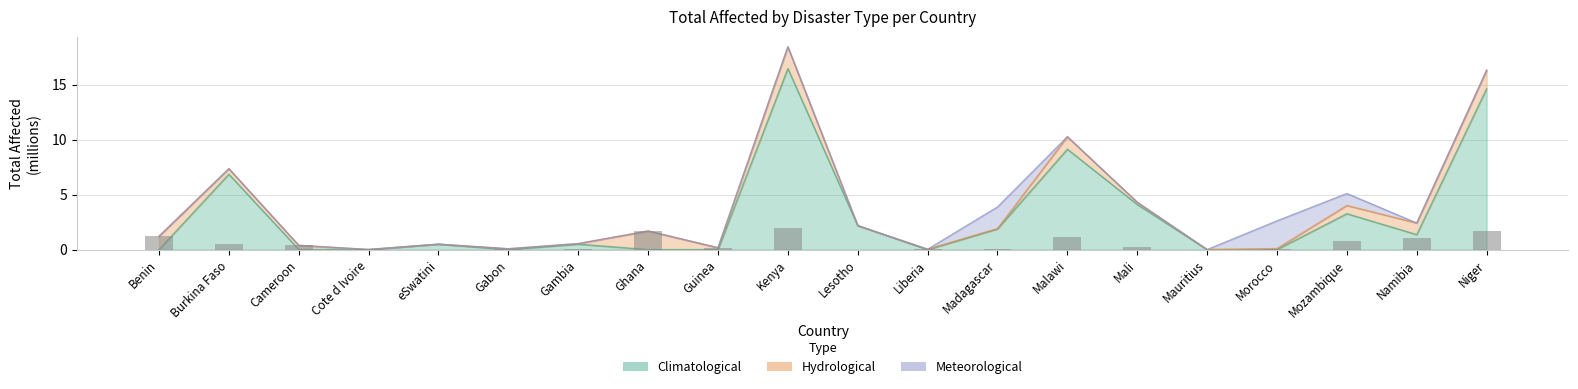

What is the total value across all series at Niger?

16.3